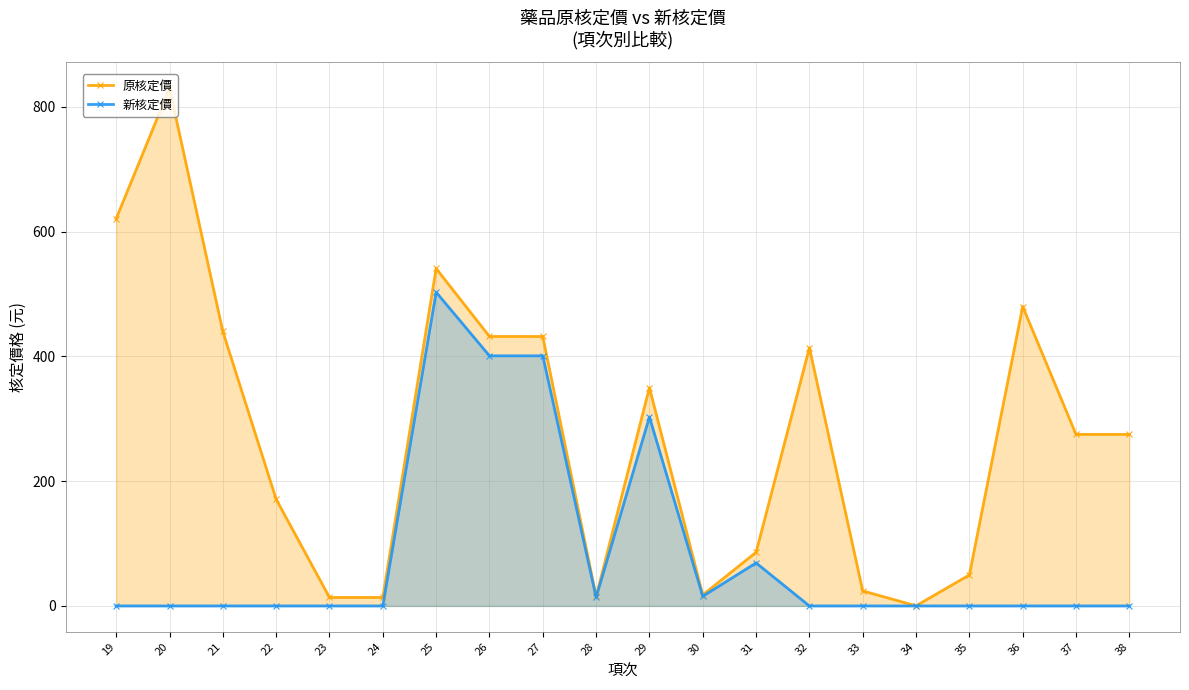

What is the difference between the maximum and minimum values in the 原核定價 series?

829.8